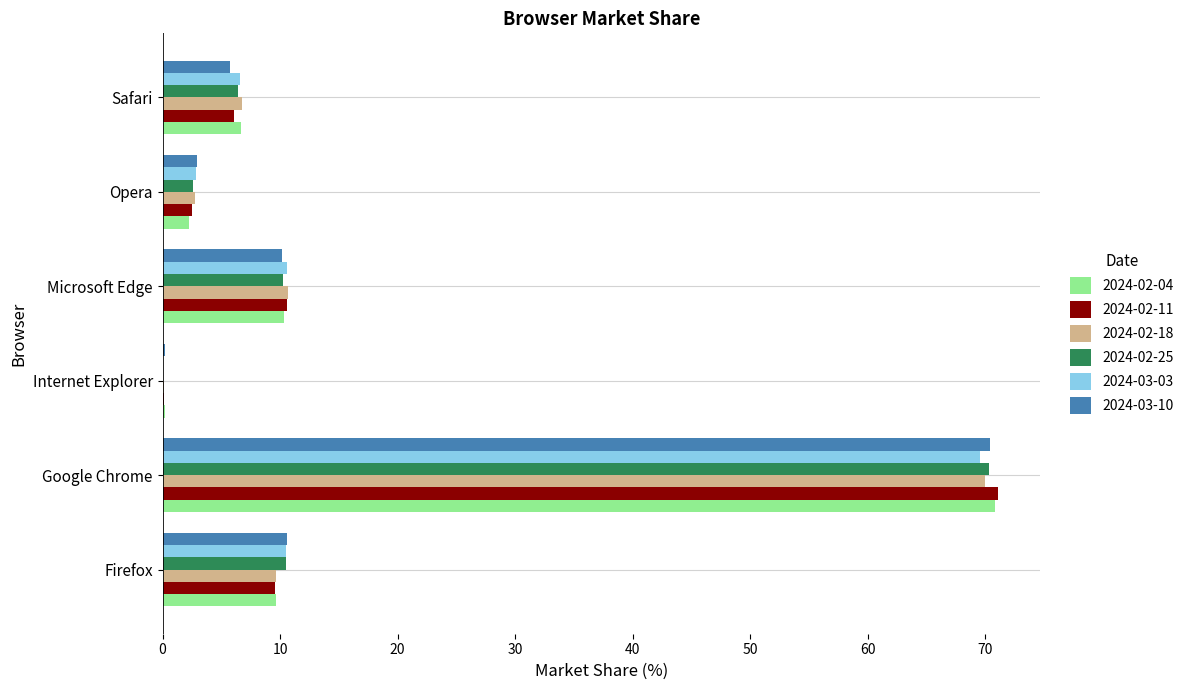

What is the sum of all 2024-02-18 values?

100.0